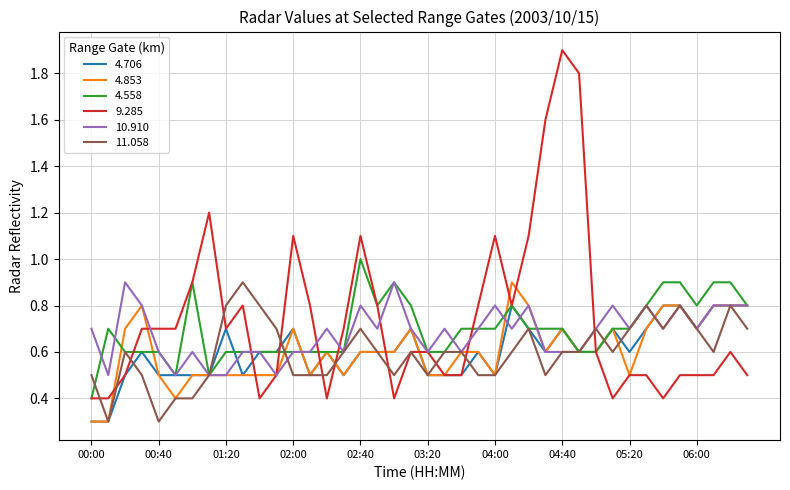

What is the minimum value shown in the chart?

0.3